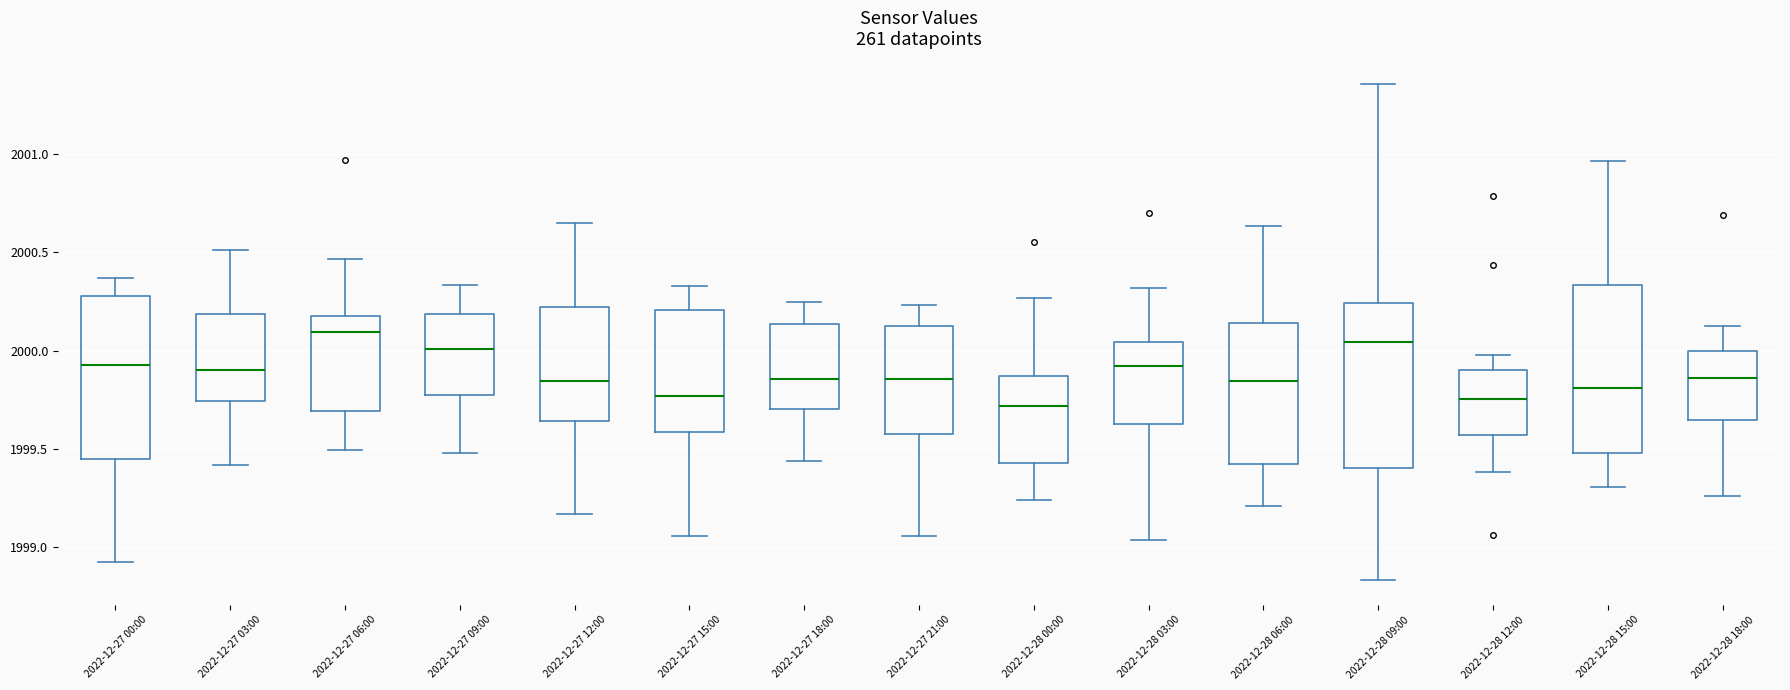

Reading left to right, transcribe this box plot: for each box, give where its median line is, the range the box spans, and where its two whiskers end, as read against the y-axis. The values are not printed on the chart, so give them approximately, as read against the axis.

2022-12-27 00:00: median 1999.95, box 1999.45 to 2000.30, whiskers 1998.90 to 2000.35
2022-12-27 03:00: median 1999.90, box 1999.75 to 2000.20, whiskers 1999.40 to 2000.50
2022-12-27 06:00: median 2000.10, box 1999.70 to 2000.20, whiskers 1999.50 to 2000.45
2022-12-27 09:00: median 2000.00, box 1999.75 to 2000.20, whiskers 1999.50 to 2000.35
2022-12-27 12:00: median 1999.85, box 1999.65 to 2000.20, whiskers 1999.15 to 2000.65
2022-12-27 15:00: median 1999.75, box 1999.60 to 2000.20, whiskers 1999.05 to 2000.35
2022-12-27 18:00: median 1999.85, box 1999.70 to 2000.15, whiskers 1999.45 to 2000.25
2022-12-27 21:00: median 1999.85, box 1999.55 to 2000.15, whiskers 1999.05 to 2000.25
2022-12-28 00:00: median 1999.70, box 1999.45 to 1999.85, whiskers 1999.25 to 2000.25
2022-12-28 03:00: median 1999.90, box 1999.65 to 2000.05, whiskers 1999.05 to 2000.30
2022-12-28 06:00: median 1999.85, box 1999.40 to 2000.15, whiskers 1999.20 to 2000.65
2022-12-28 09:00: median 2000.05, box 1999.40 to 2000.25, whiskers 1998.85 to 2001.35
2022-12-28 12:00: median 1999.75, box 1999.55 to 1999.90, whiskers 1999.40 to 2000.00
2022-12-28 15:00: median 1999.80, box 1999.50 to 2000.35, whiskers 1999.30 to 2000.95
2022-12-28 18:00: median 1999.85, box 1999.65 to 2000.00, whiskers 1999.25 to 2000.10